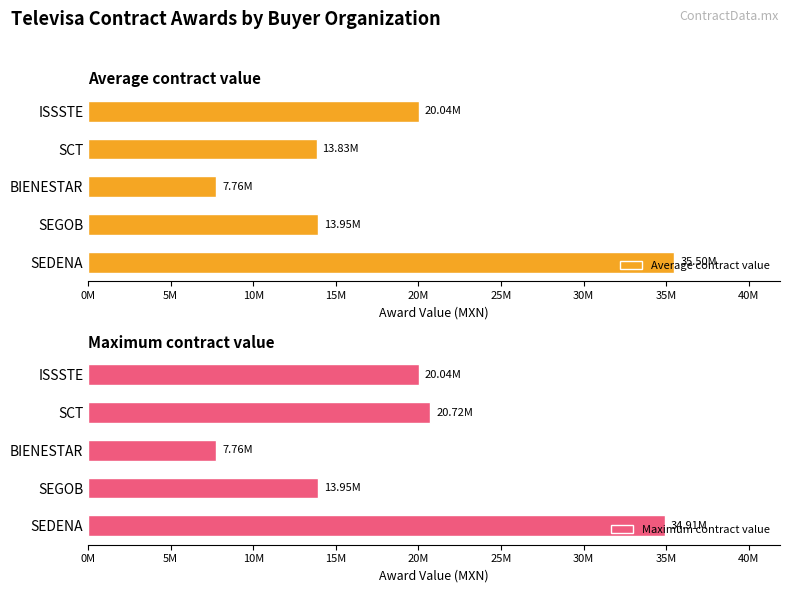

The Average contract value series shows 7714790.6 at ISSSTE. True or false?

False